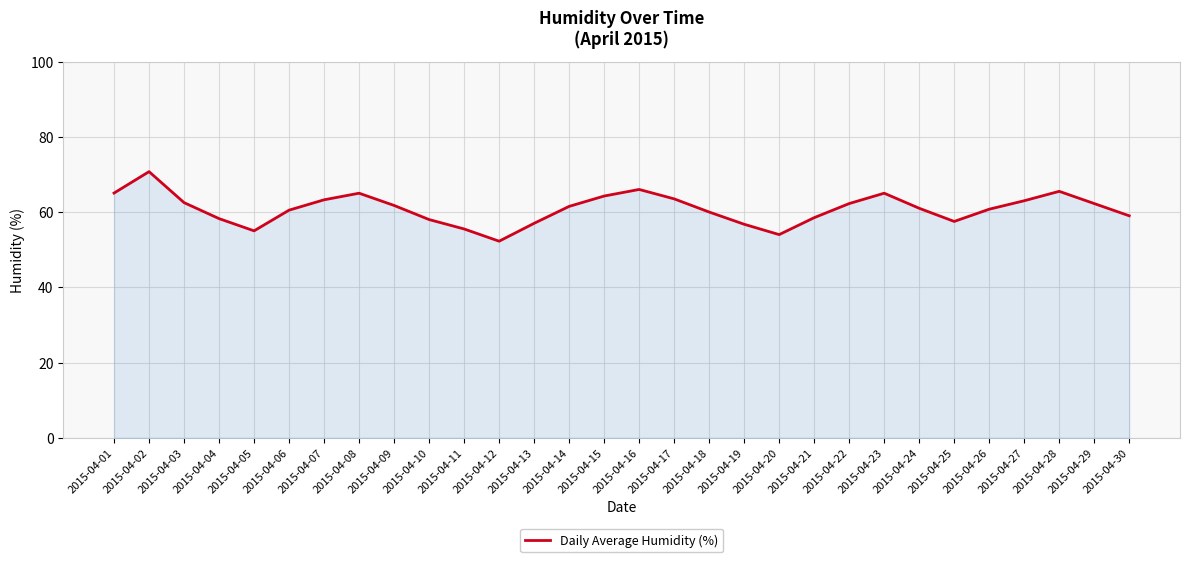

At which label does the data first exceed 61?

2015-04-01